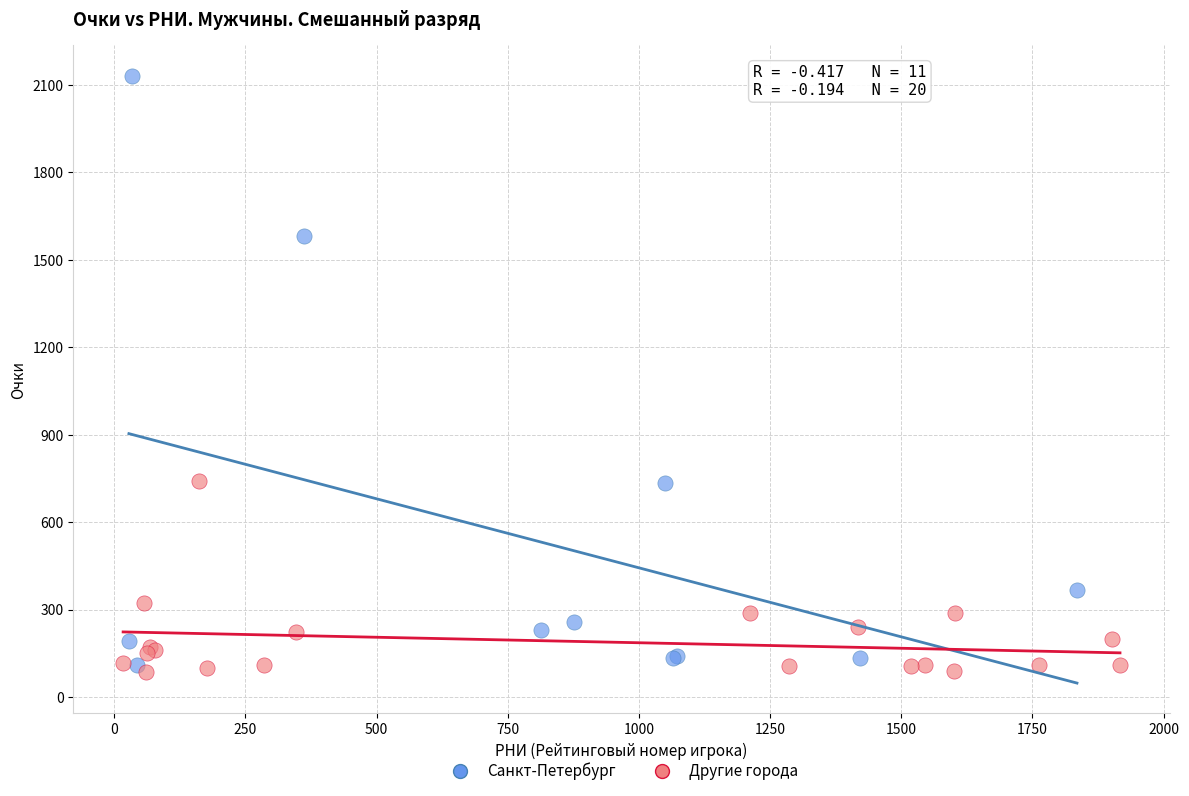

Which series has the widest spread of Y values?

Санкт-Петербург